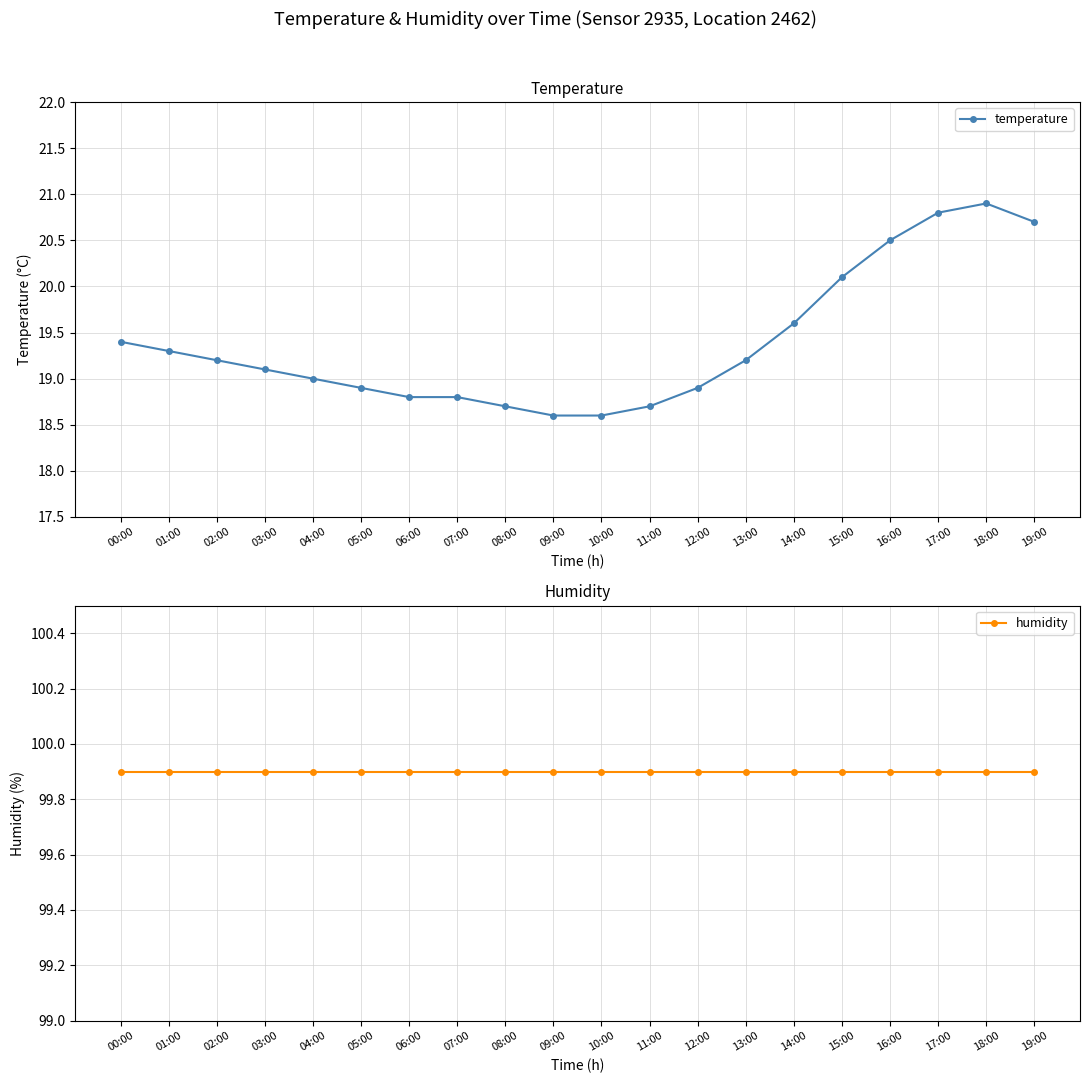

Count the number of categories in the chart.

20